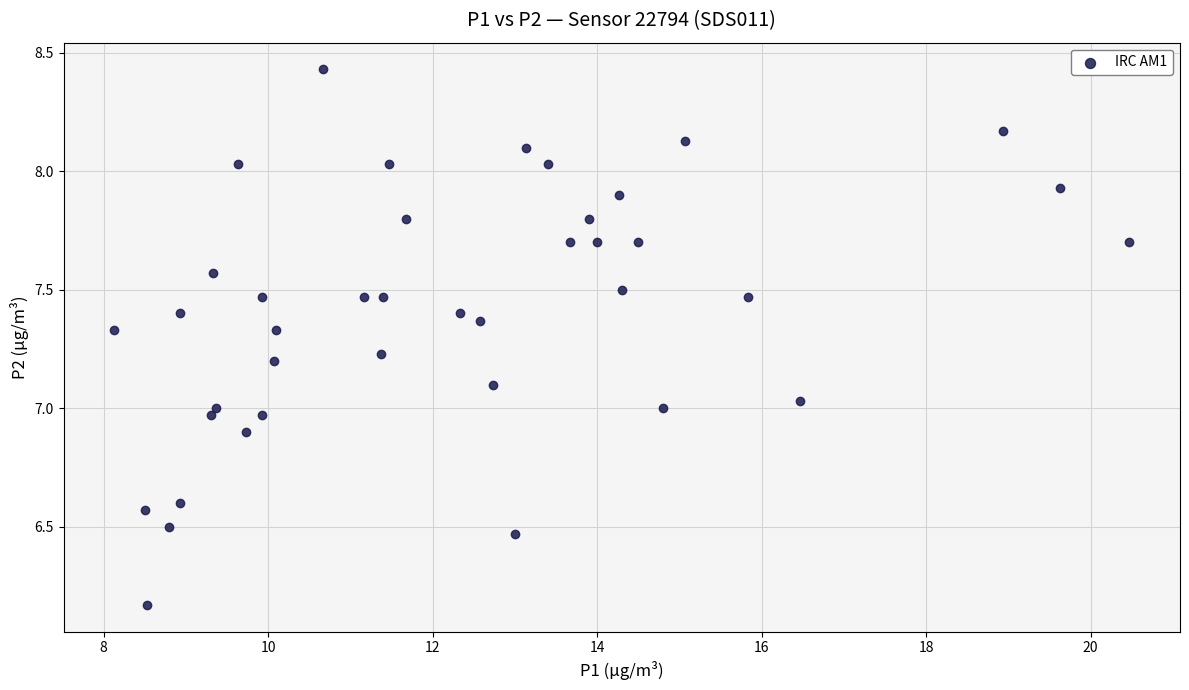

What is the range of Y values (max minus min)?

2.3